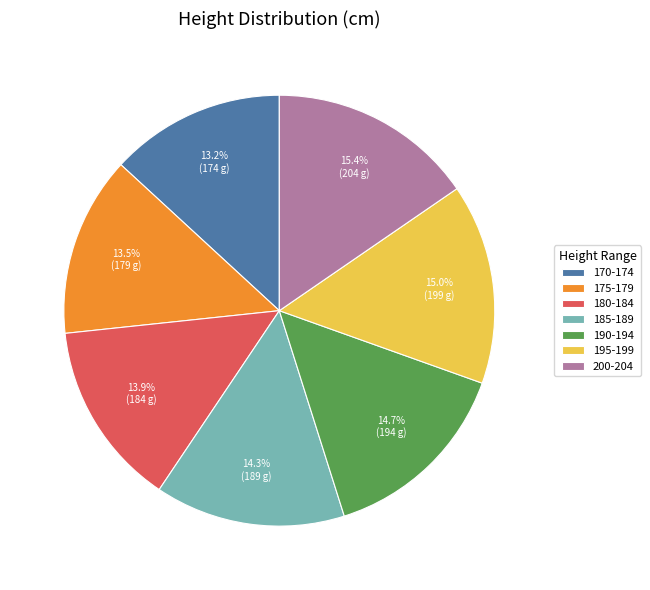

How much of the chart is everything except 180-184?

86.1%